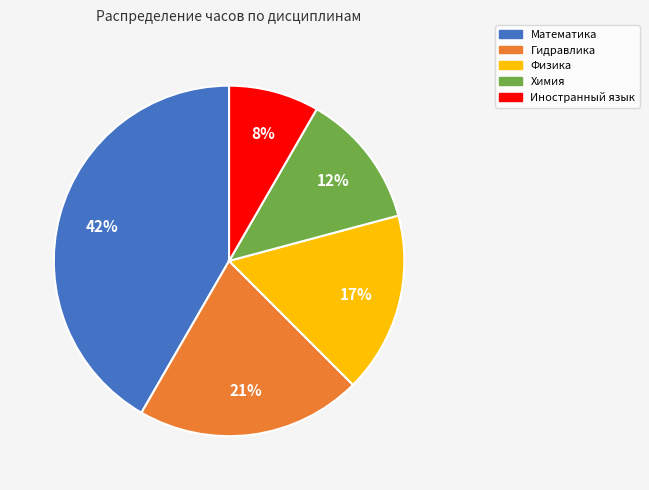

Count the number of slices in the pie.

5